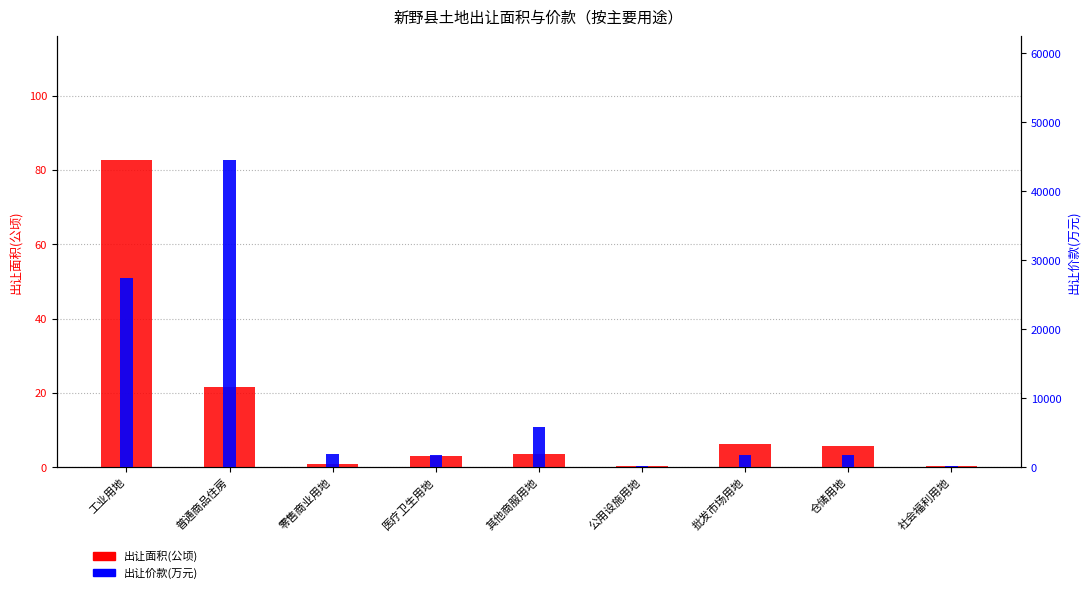

True or false: 出让面积(公顷) has a value of 5.8 at 仓储用地.

True